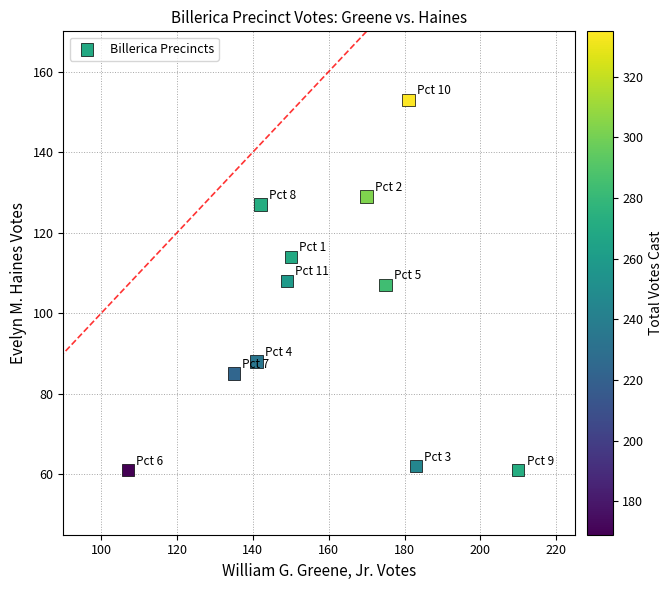

What is the average X value?

158